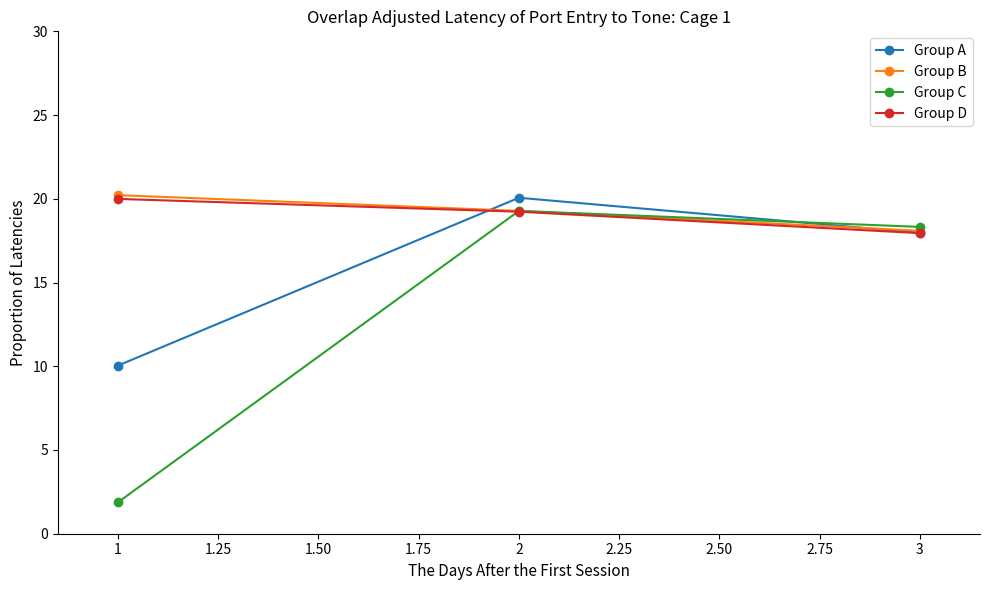

At how many categories does at least one series exceed 5?

3